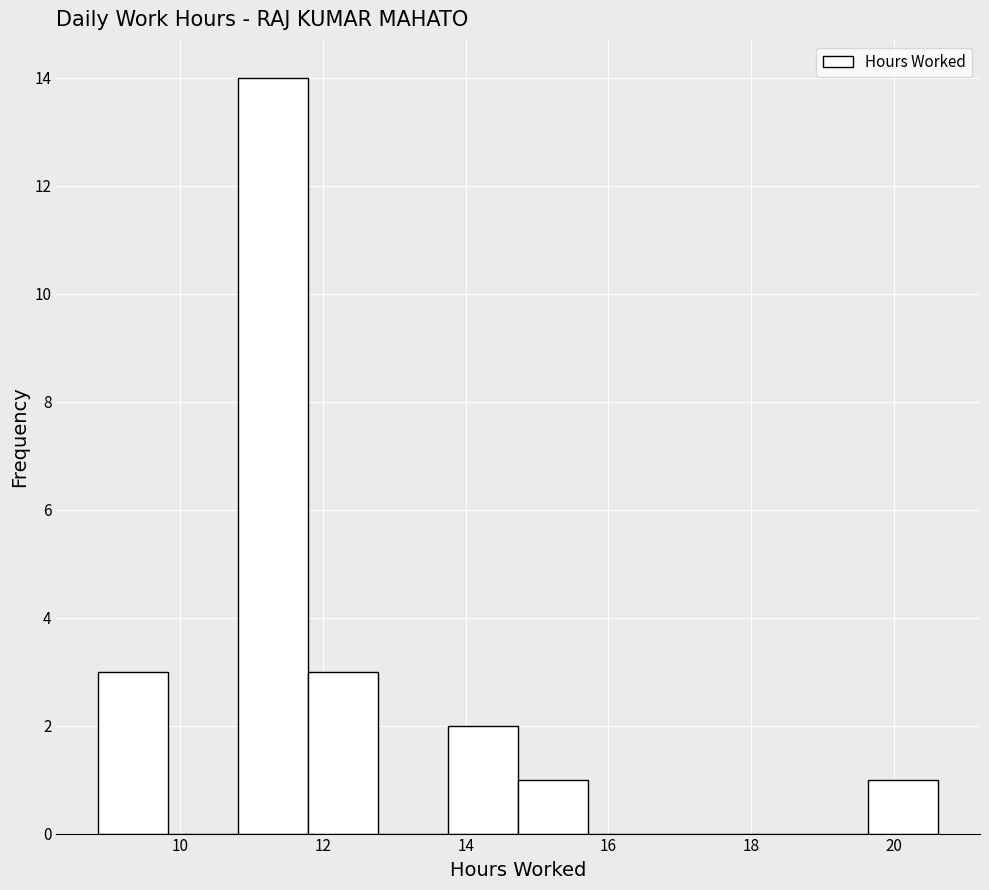

Over which range of the x-axis is the bar tallest?

10.8 to 11.8